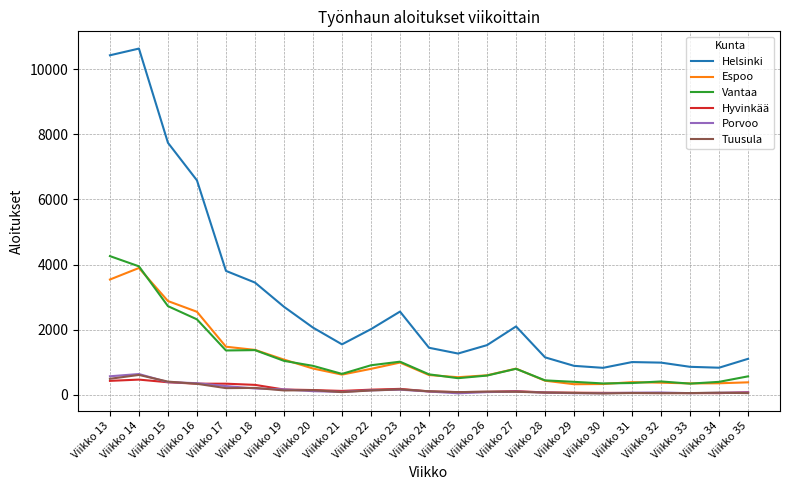

What is the greatest value displayed?

10630